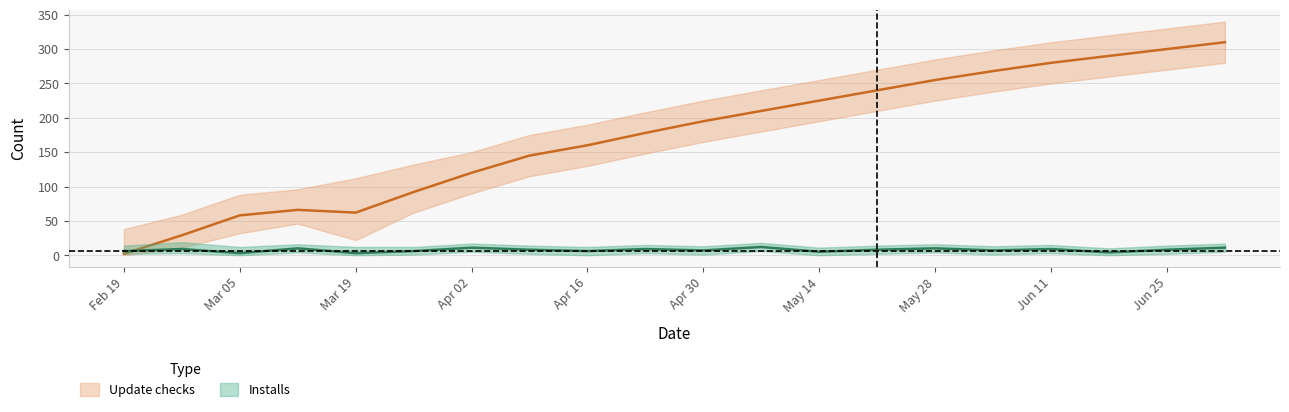

What are all the series names shown in the legend?

Installs, Update checks